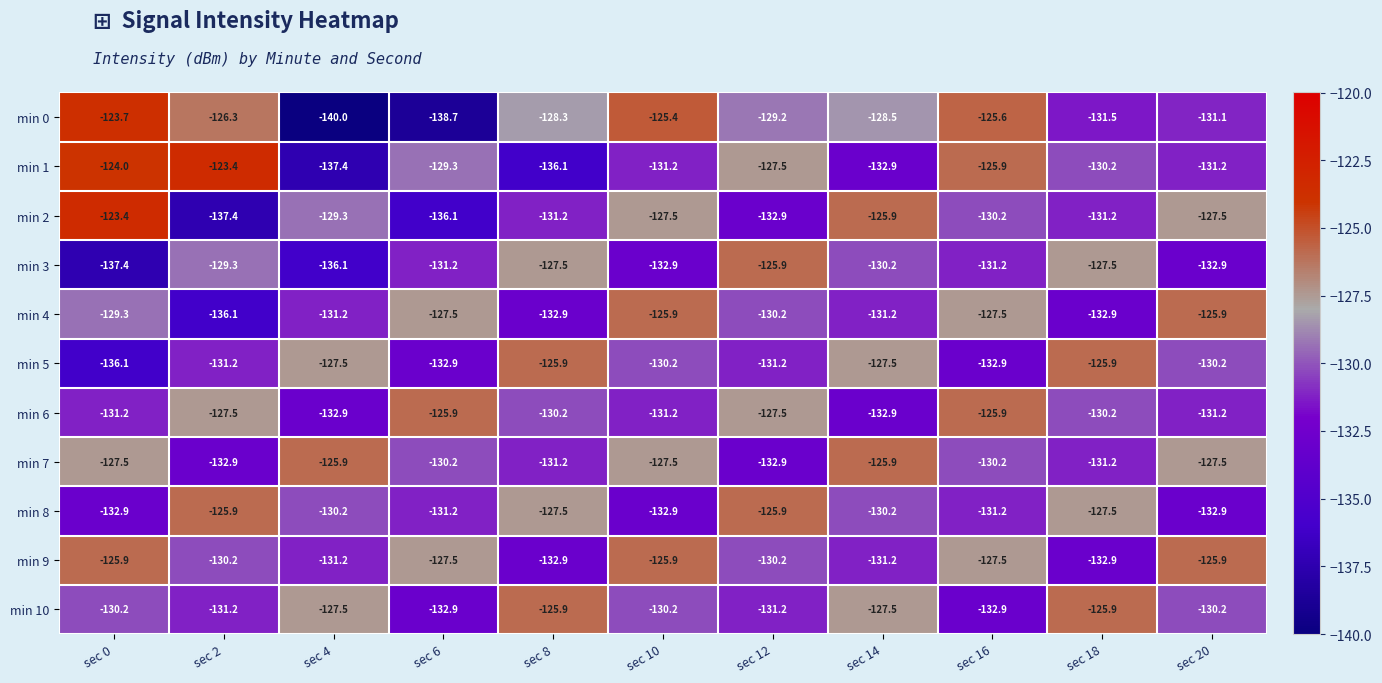

At which category is the sum across all series the highest?

sec 10